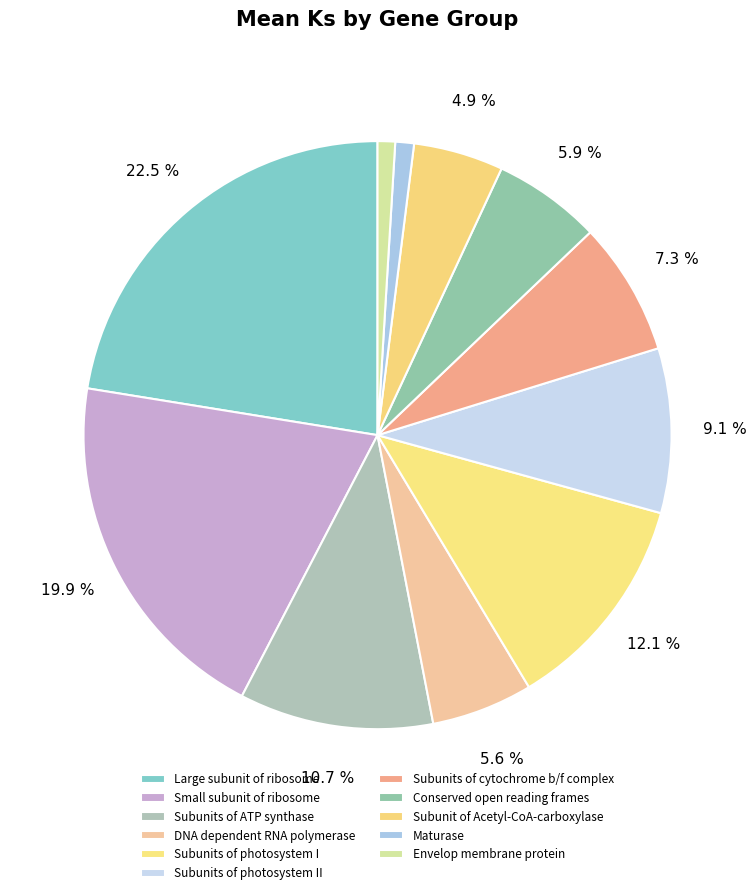

True or false: Large subunit of ribosome accounts for 22% of the total.

True